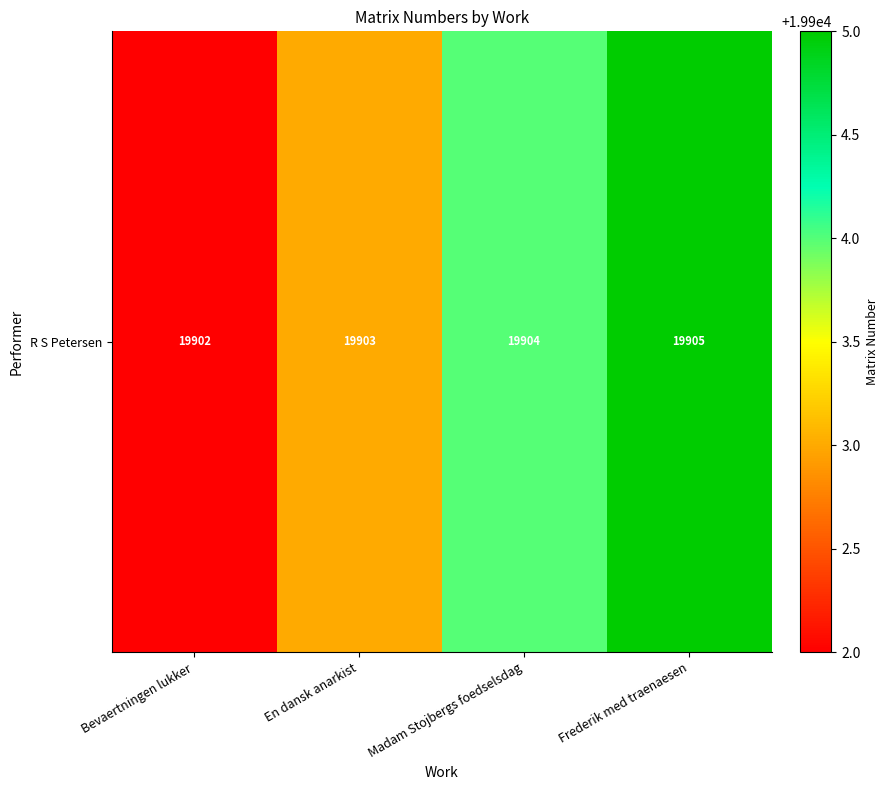

List the labels in order of value, smallest first.

Bevaertningen lukker, En dansk anarkist, Madam Stojbergs foedselsdag, Frederik med traenaesen